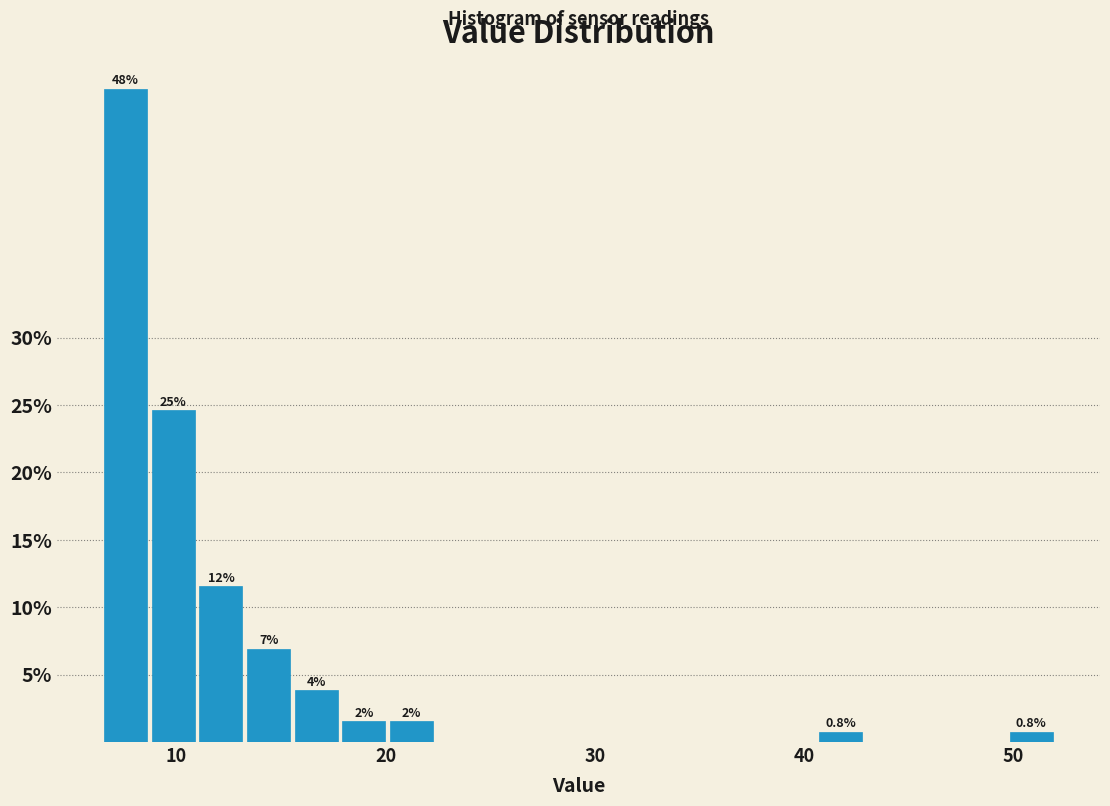

Read against the x-axis, roughly where is the centre of the tallest bar?

8